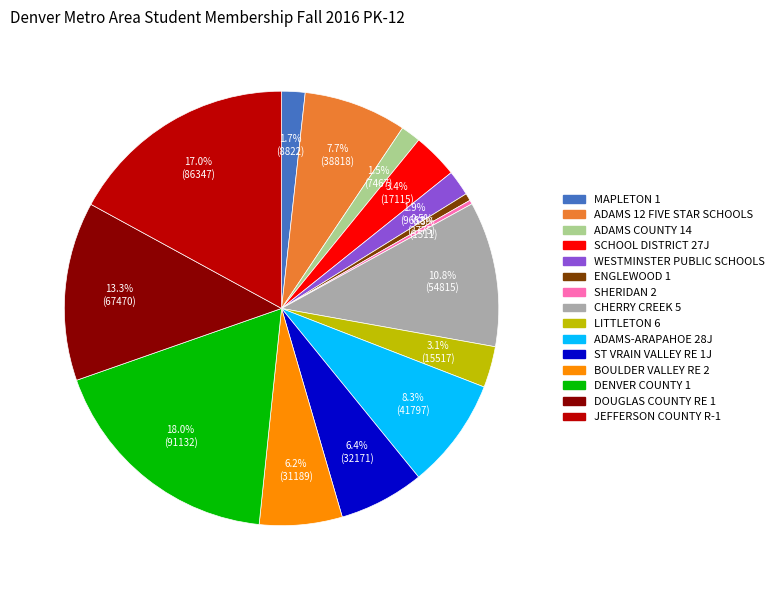

The ADAMS COUNTY 14 slice represents 11% of the pie. True or false?

False